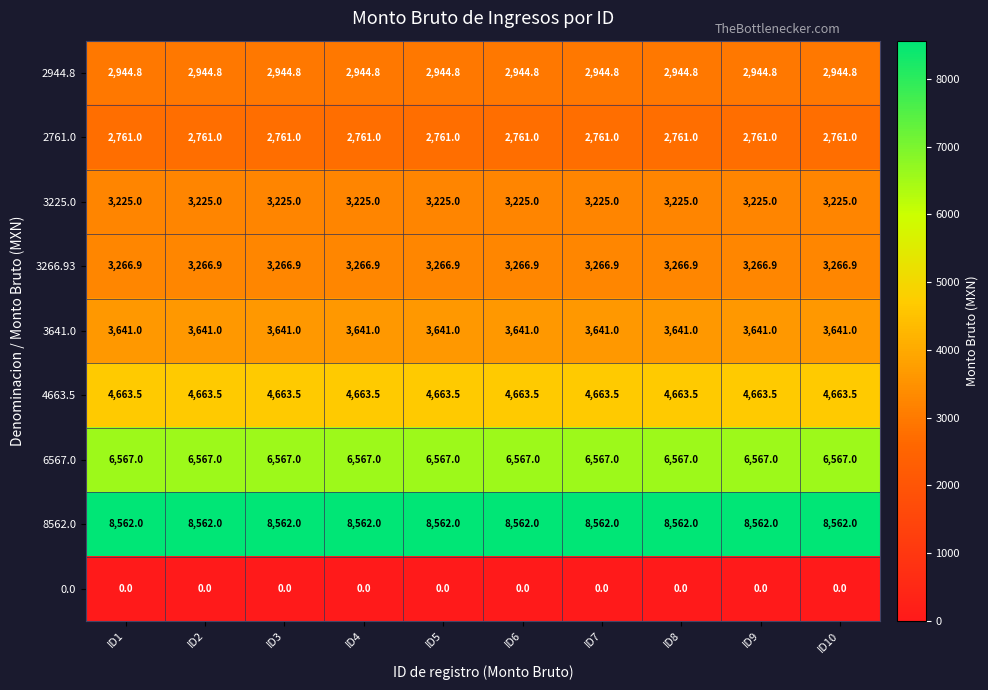

True or false: 2944.8 has a value of 2944.8 at ID7.

True